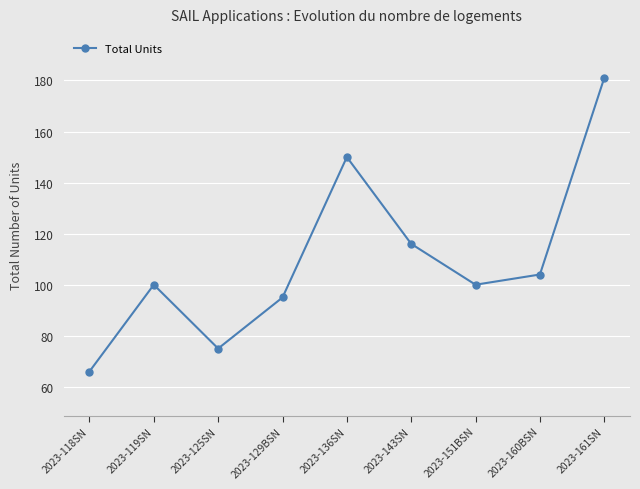

Reading right to left, what are all the values shown in this chart?

2023-161SN=181	2023-160BSN=104	2023-151BSN=100	2023-143SN=116	2023-136SN=150	2023-129BSN=95	2023-125SN=75	2023-119SN=100	2023-118SN=66